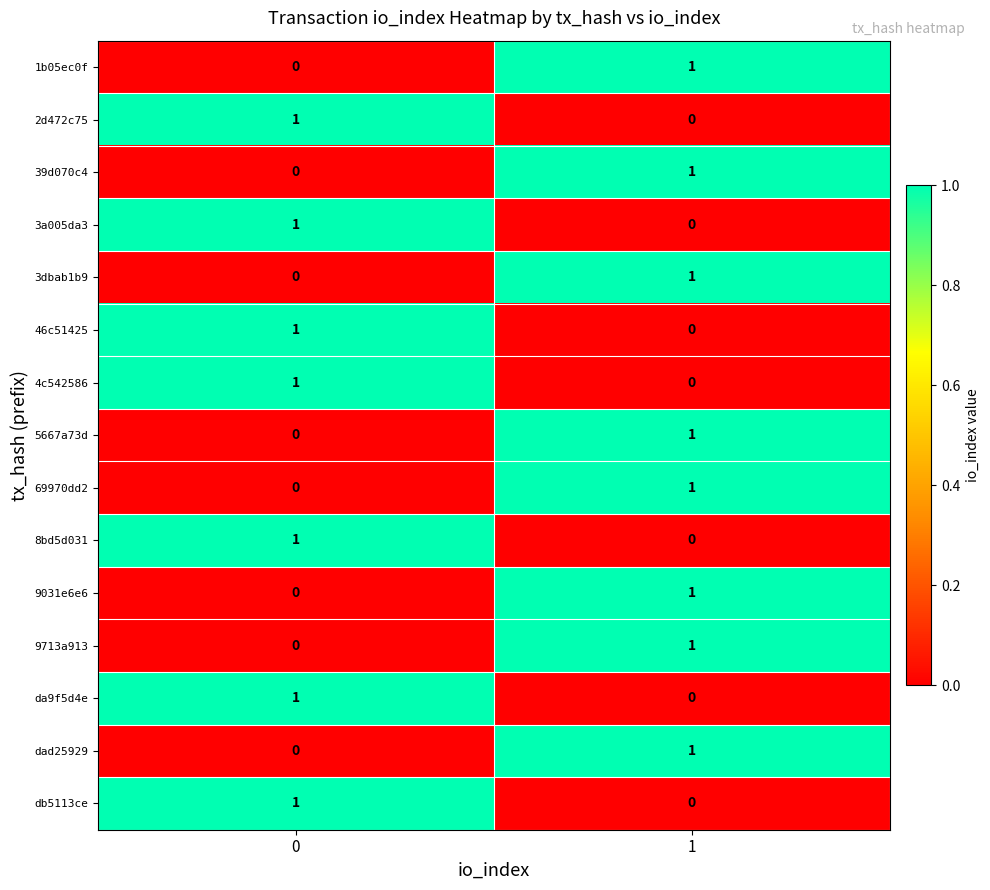

What is the total value across all series at 0?

7